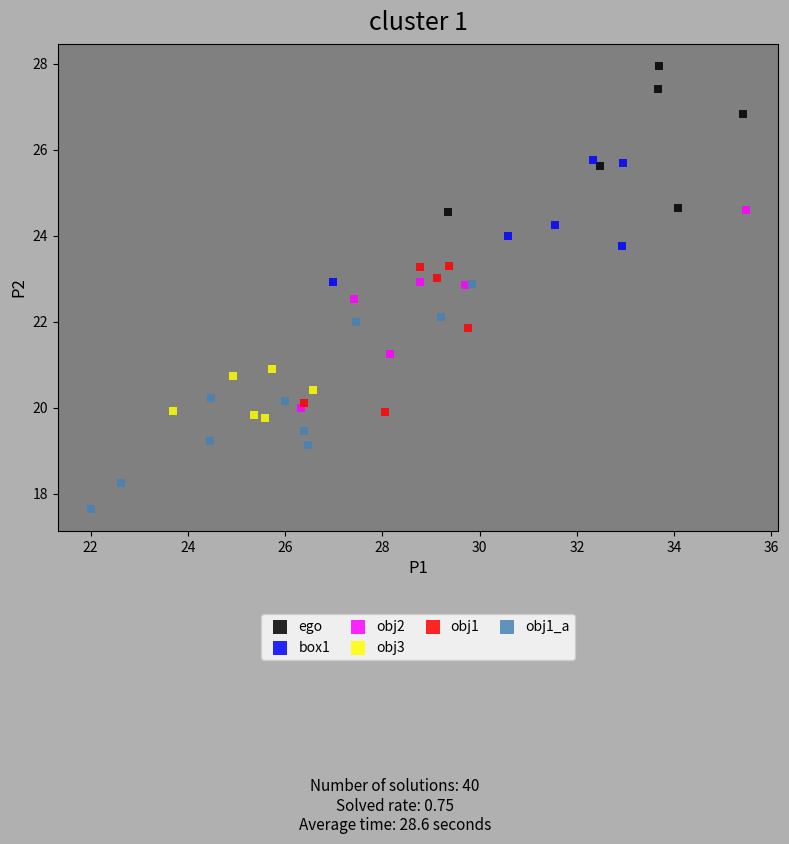

Which series contains the highest Y value?

ego